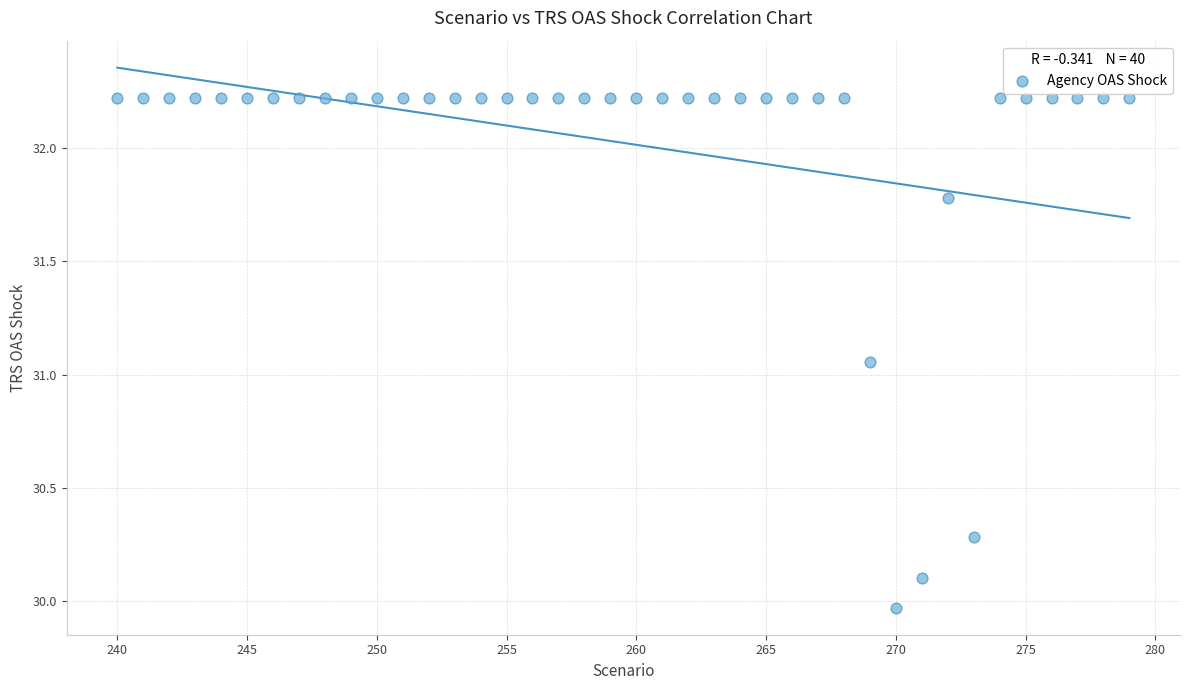

What is the range of Y values (max minus min)?

2.2